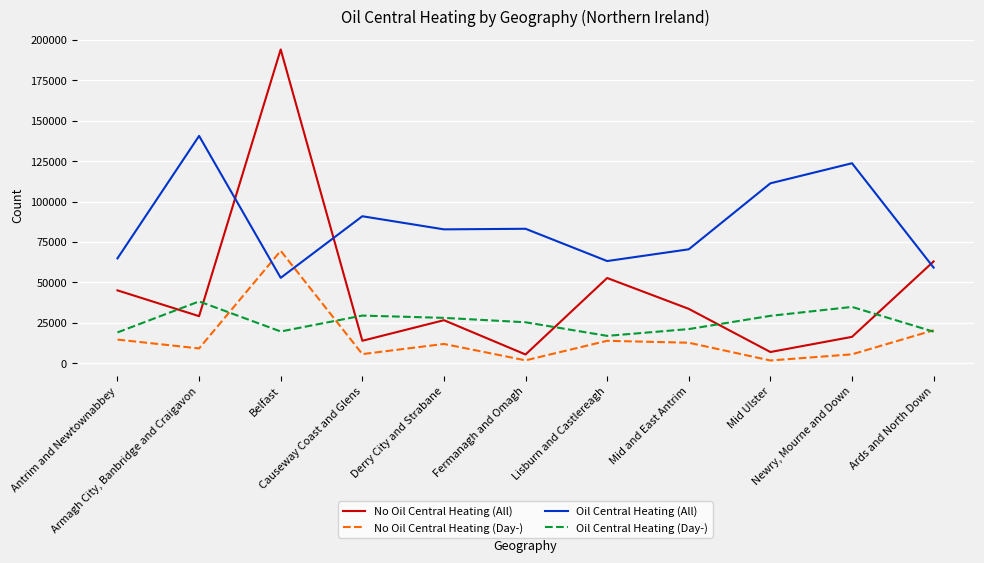

What is the smallest value displayed?

1659